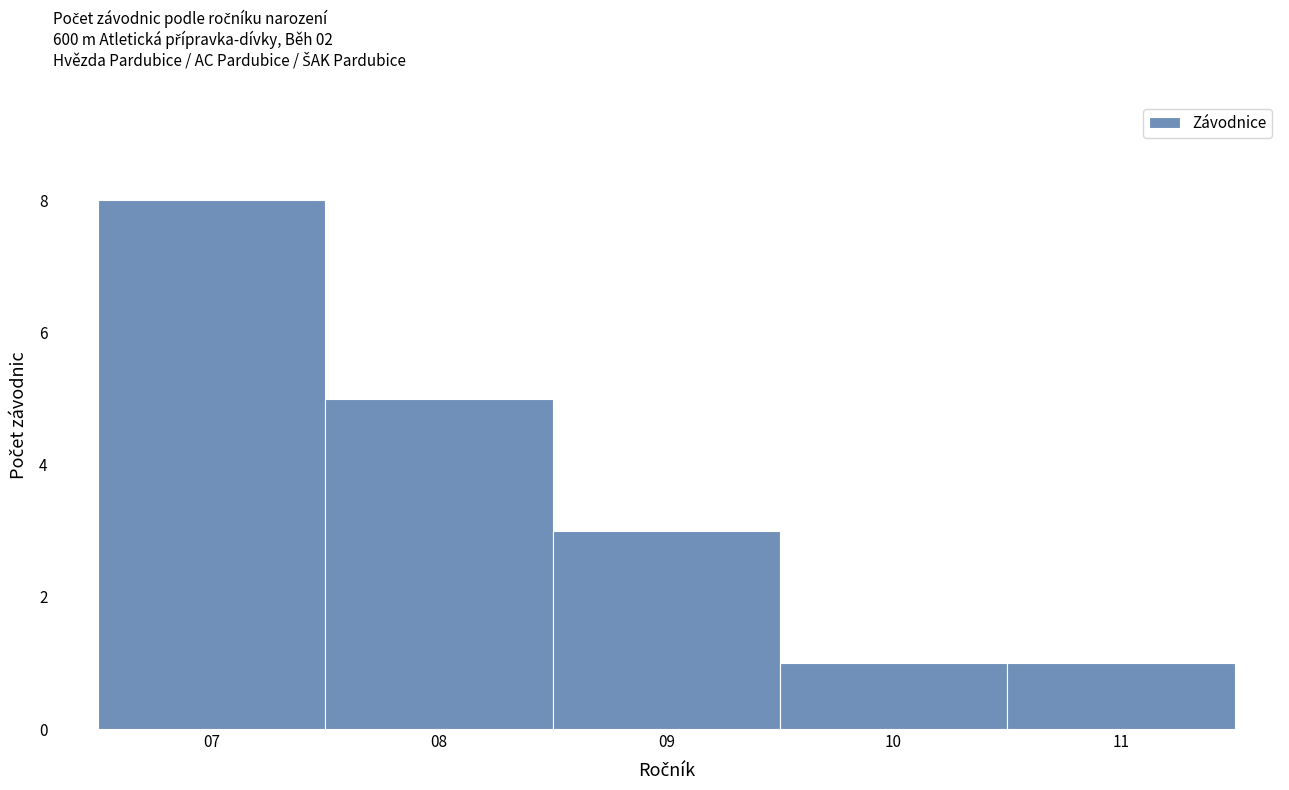

Reading left to right, list every bar in this chart as the range it spans on the x-axis followed by its height. The values are not printed on the chart, so give them approximately, as read against the axis.

6.5 to 7.5: 8
7.5 to 8.5: 5
8.5 to 9.5: 3
9.5 to 10.5: 1
10.5 to 11.5: 1